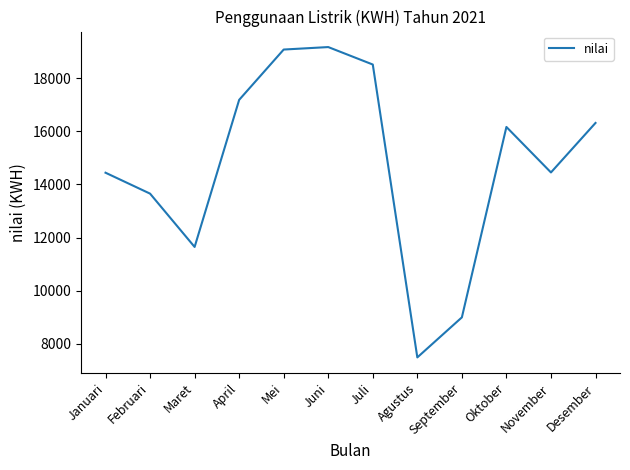

What is the maximum value shown in the chart?

19171.5